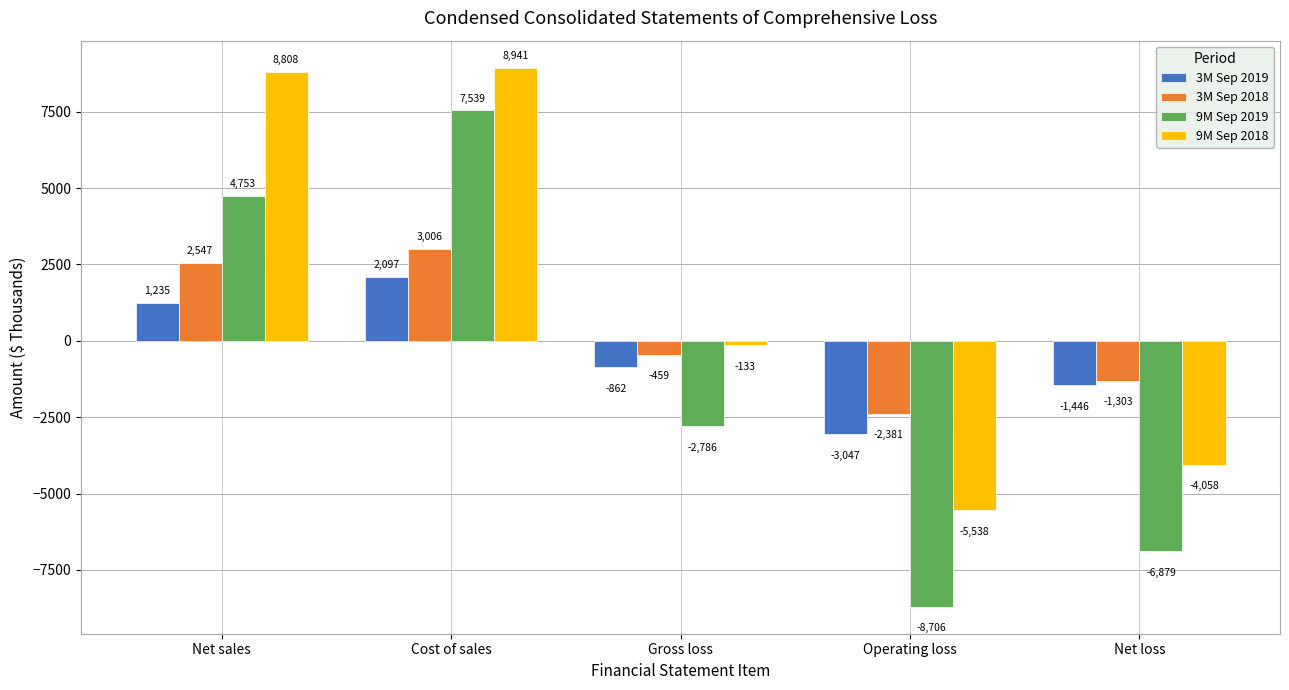

How many bars are there in each group?

4